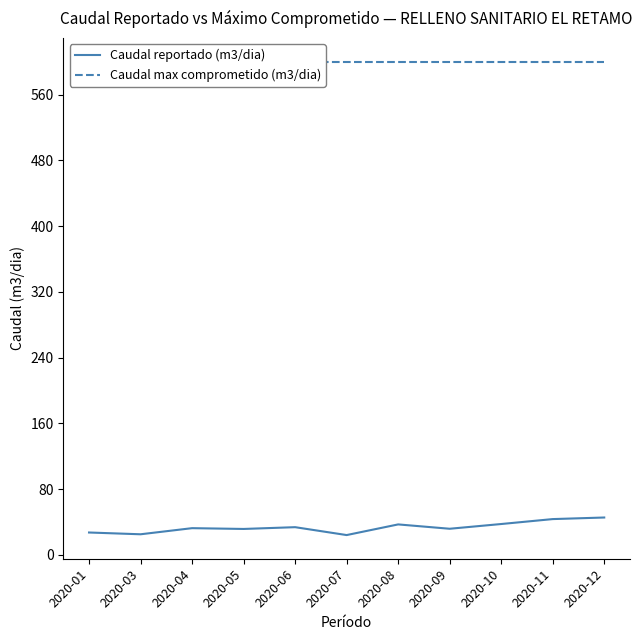

Rank the series by their average value, from lowest to highest.

Caudal reportado (m3/dia), Caudal max comprometido (m3/dia)